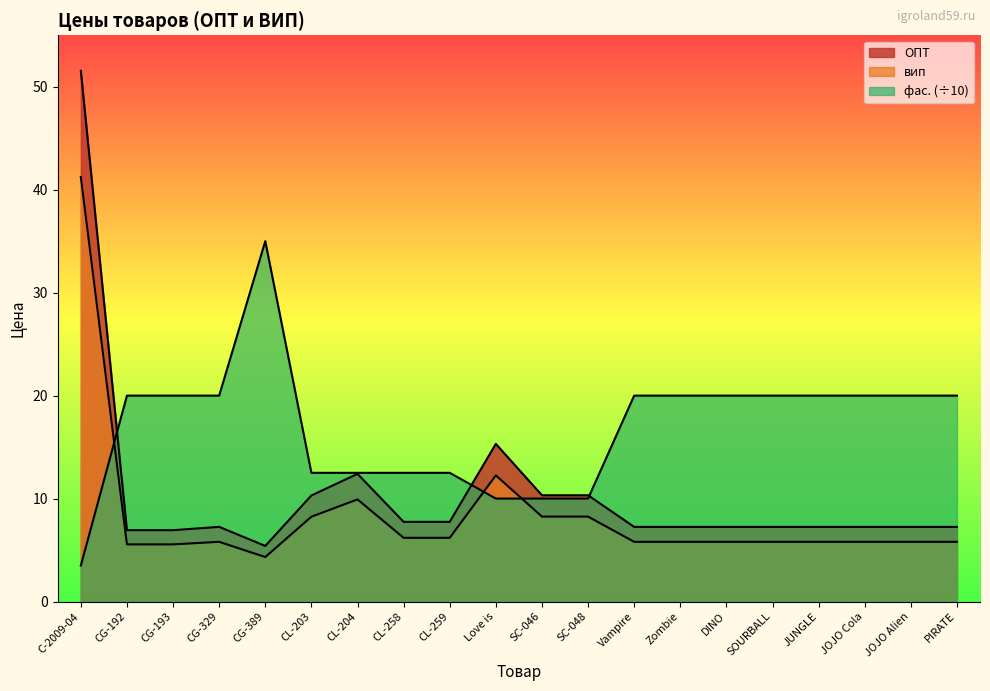

Where is фас. nearest to the value 19?

CG-192